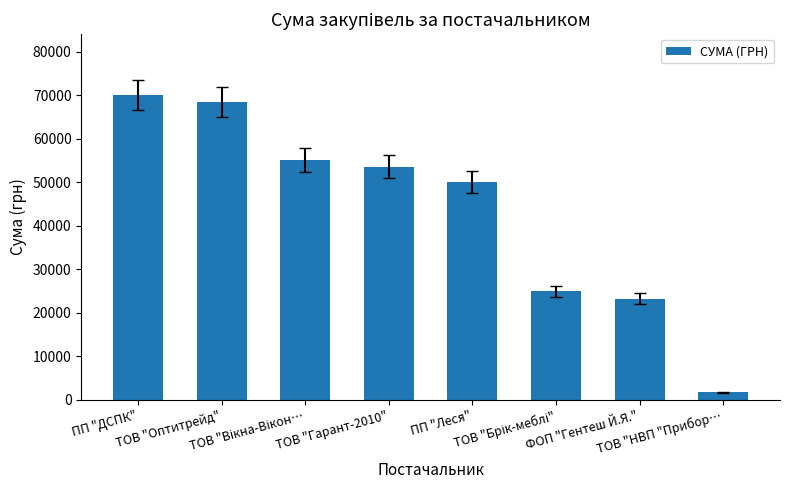

What is the greatest value displayed?

69984.0